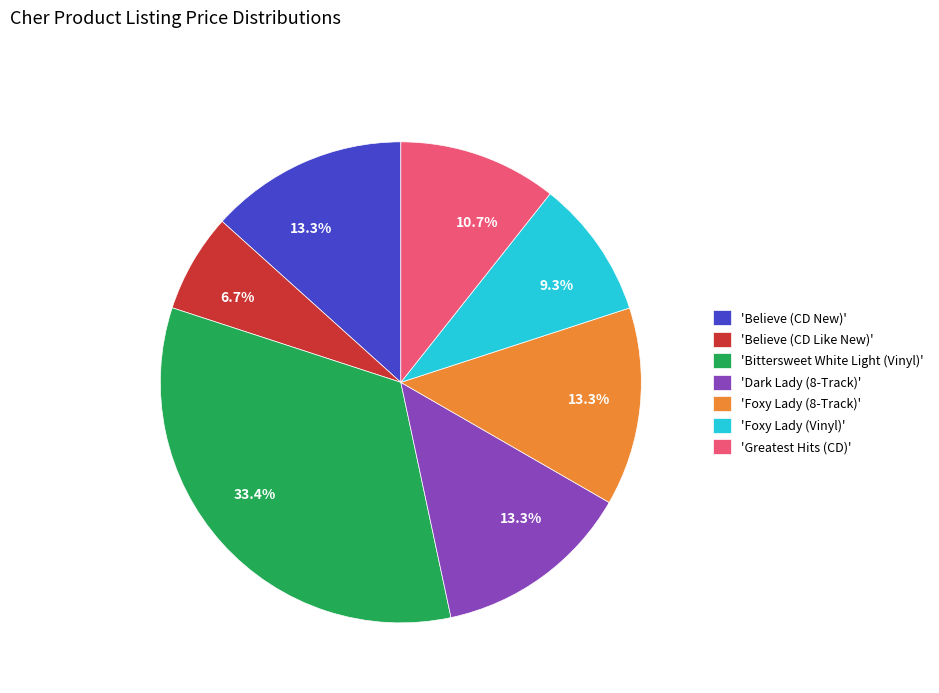

Is the sum of 'Foxy Lady (Vinyl)' and 'Dark Lady (8-Track)' greater than half?

No